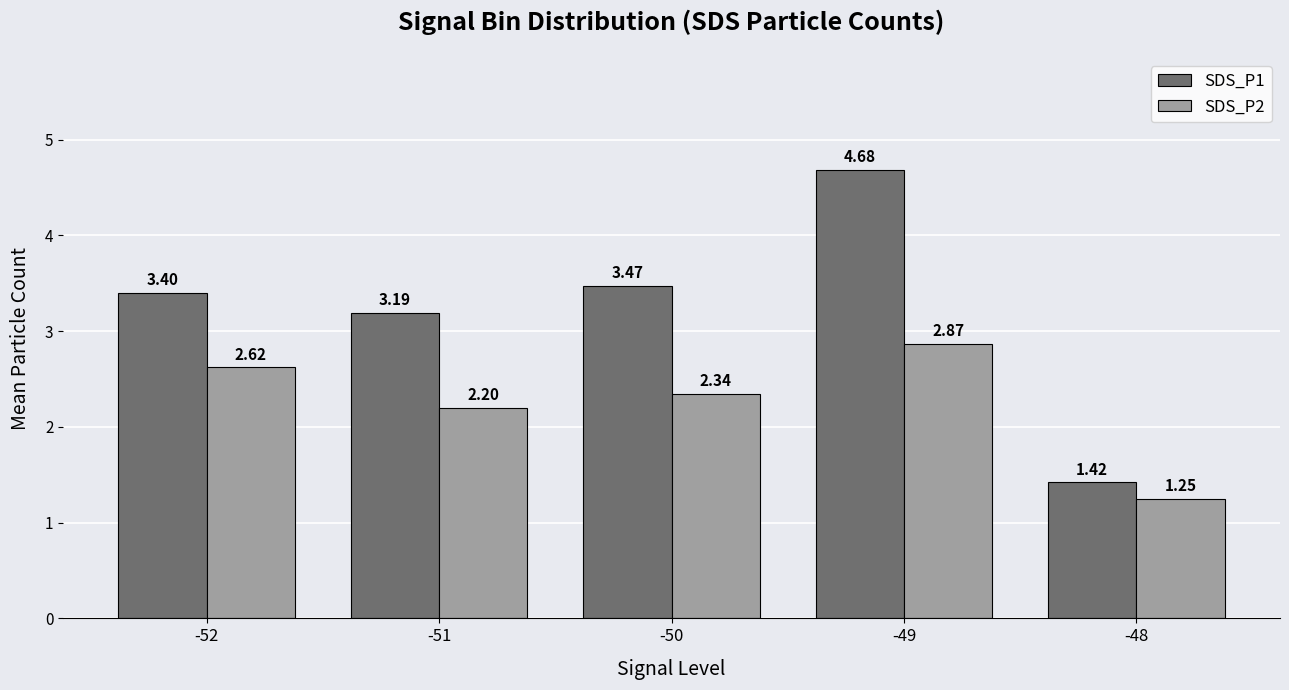

Rank the series at -52 from highest to lowest value.

SDS_P1, SDS_P2